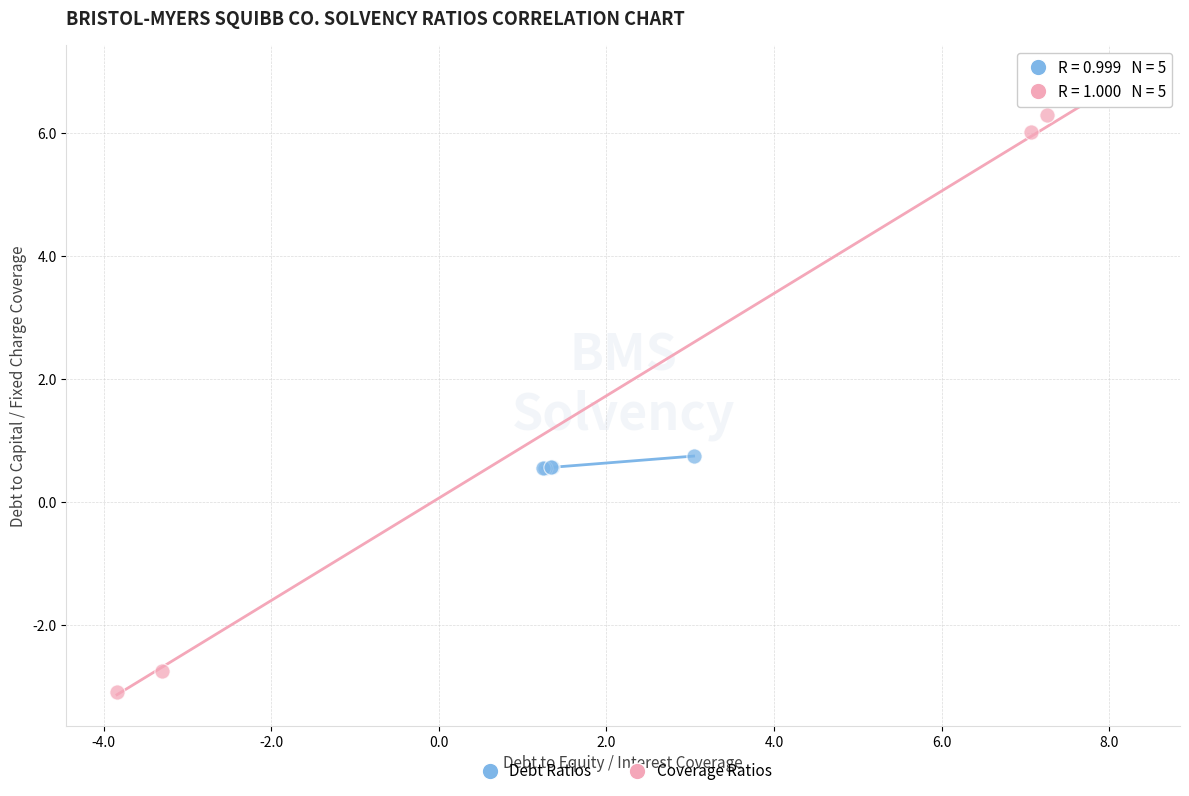

Which series has the widest spread of Y values?

Coverage Ratios